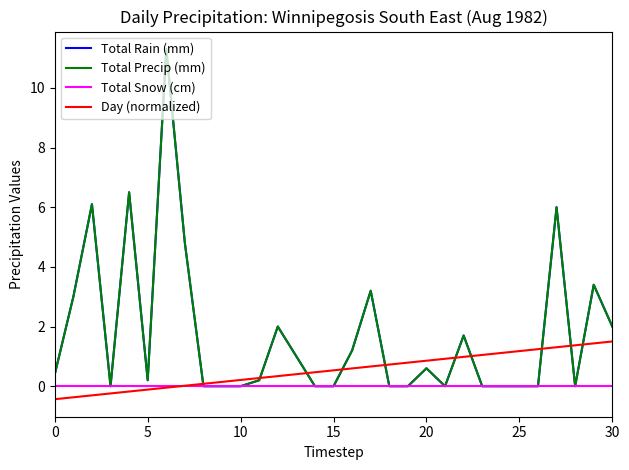

Does the chart display data point markers on the line(s)?

No